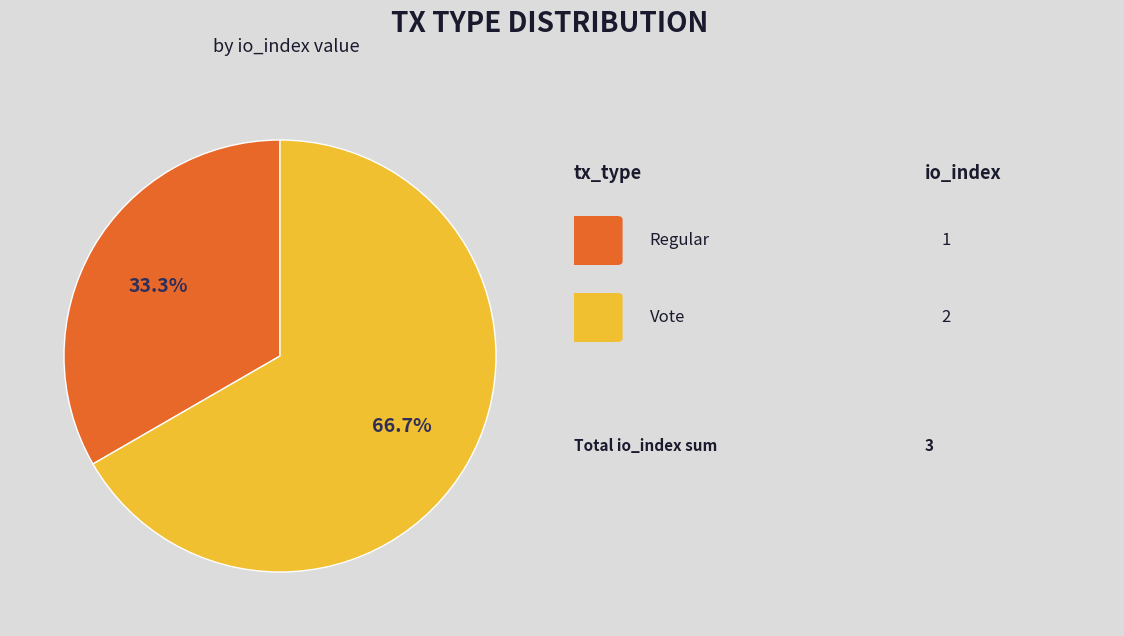

Is there any slice that represents more than half of the pie?

Yes